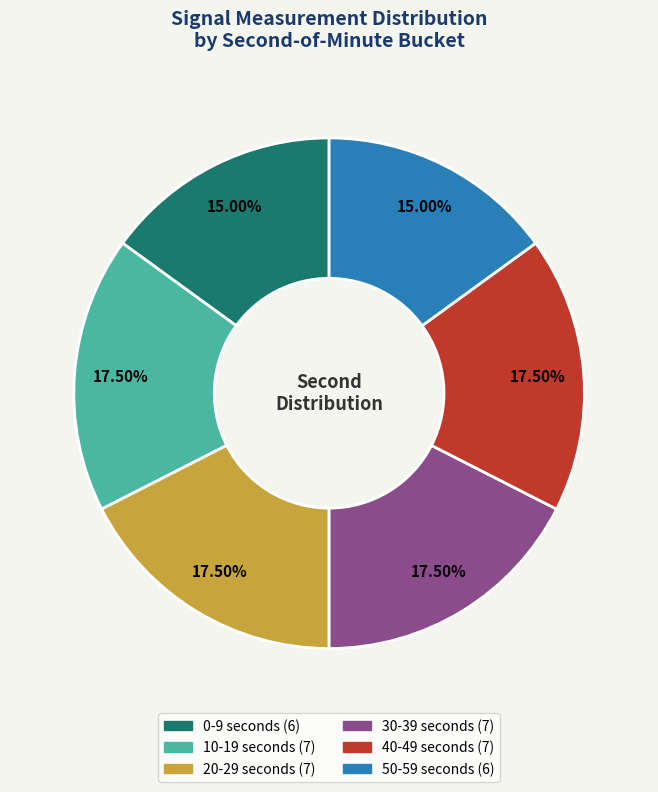

Is 30-39 the majority of the pie?

No